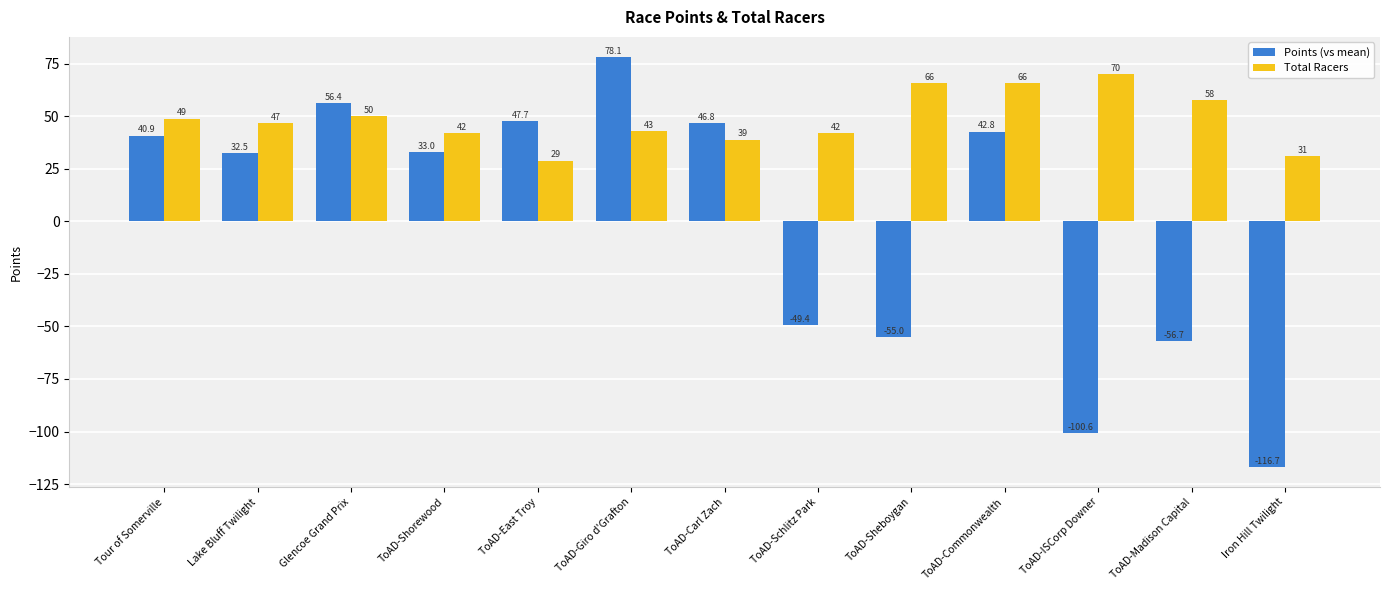

What are all the series names shown in the legend?

Points (vs mean), Total Racers